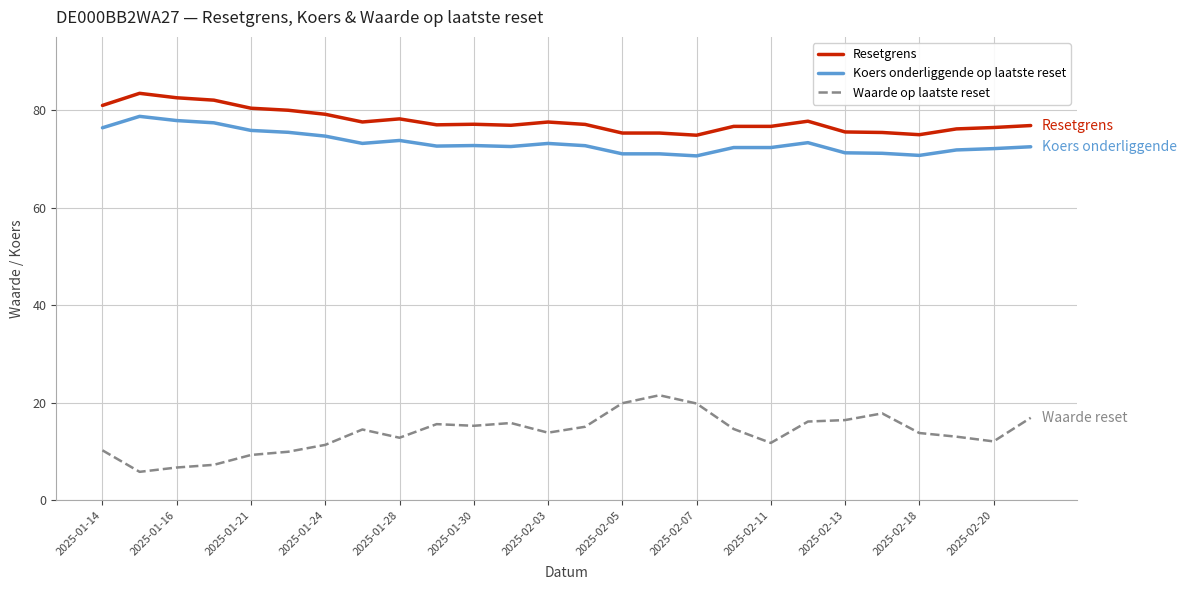

What is the difference between the maximum and minimum values in the Koers onderliggende op laatste reset series?

8.1